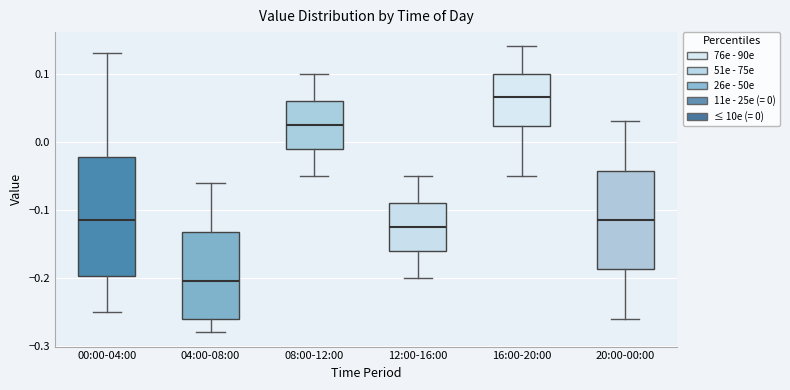

Reading left to right, read every box against the y-axis: the position of its median line, the range the box covers, and the ends of its whiskers. The values are not printed on the chart, so give them approximately, as read against the axis.

00:00-04:00: median -0.11, box -0.20 to -0.02, whiskers -0.25 to 0.13
04:00-08:00: median -0.20, box -0.26 to -0.13, whiskers -0.28 to -0.06
08:00-12:00: median 0.03, box -0.01 to 0.06, whiskers -0.05 to 0.10
12:00-16:00: median -0.12, box -0.16 to -0.09, whiskers -0.20 to -0.05
16:00-20:00: median 0.07, box 0.02 to 0.10, whiskers -0.05 to 0.14
20:00-00:00: median -0.11, box -0.19 to -0.04, whiskers -0.26 to 0.03